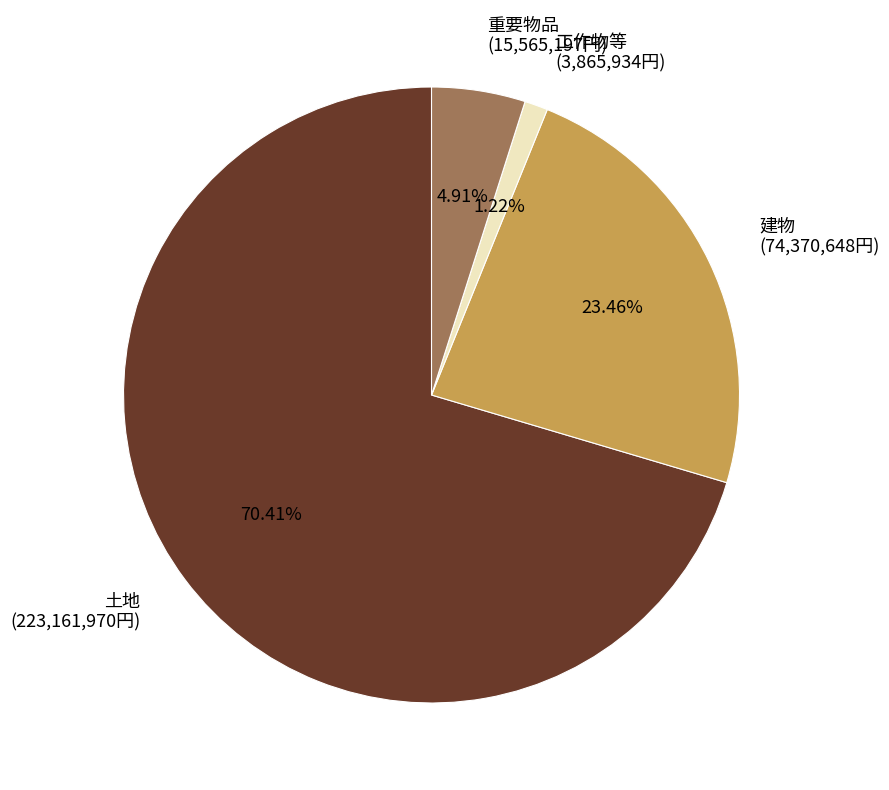

To the nearest percent, what is the average slice percentage?

25%